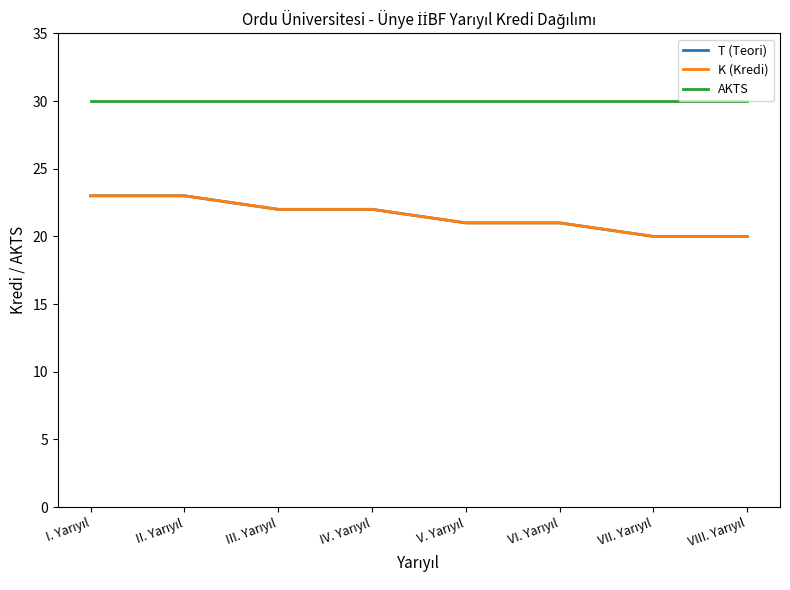

At which category is the sum across all series the highest?

I. Yarıyıl